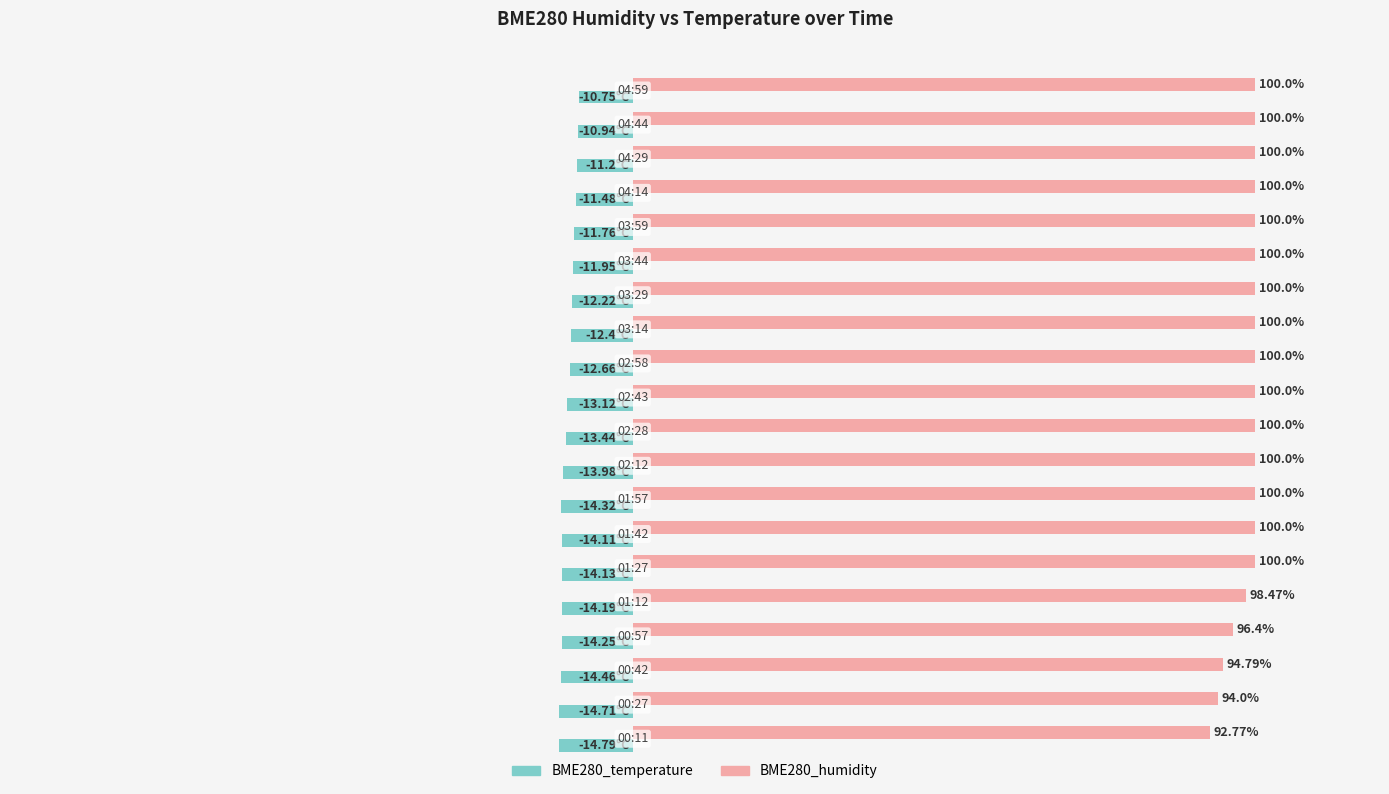

Which series has the largest total across all categories?

BME280_humidity